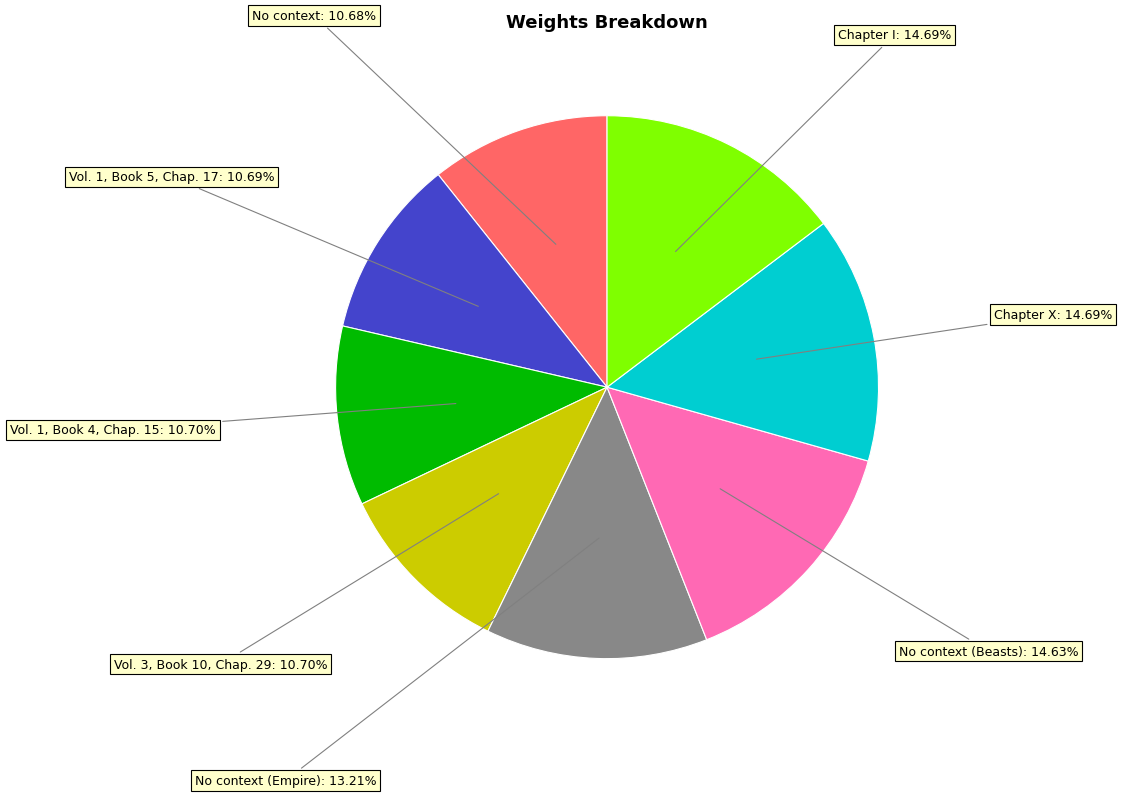

To the nearest percent, what is the average slice percentage?

12%